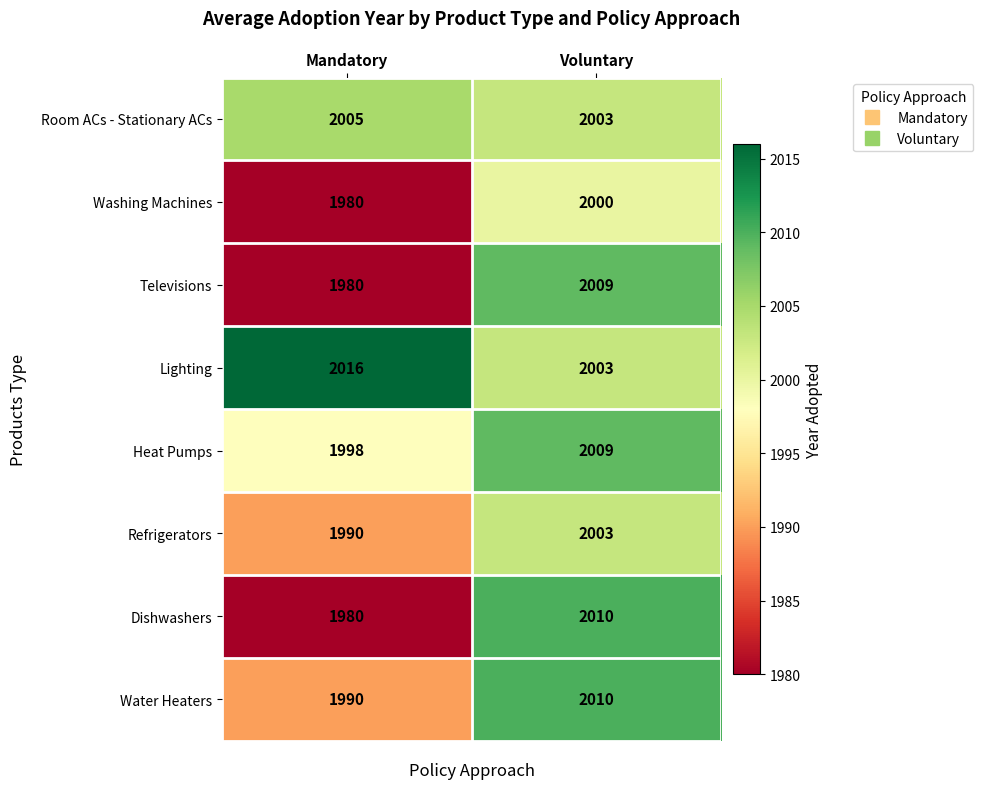

What is the sum of all Heat Pumps values?

4007